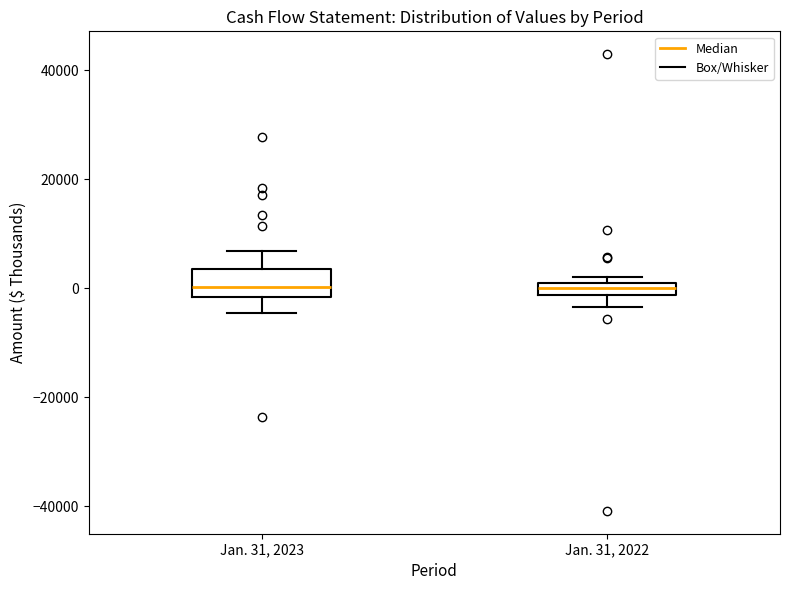

Where is the upper edge of the box for Jan. 31, 2023 on the y-axis? The values are not printed on the chart, so give them approximately, as read against the axis.

4000